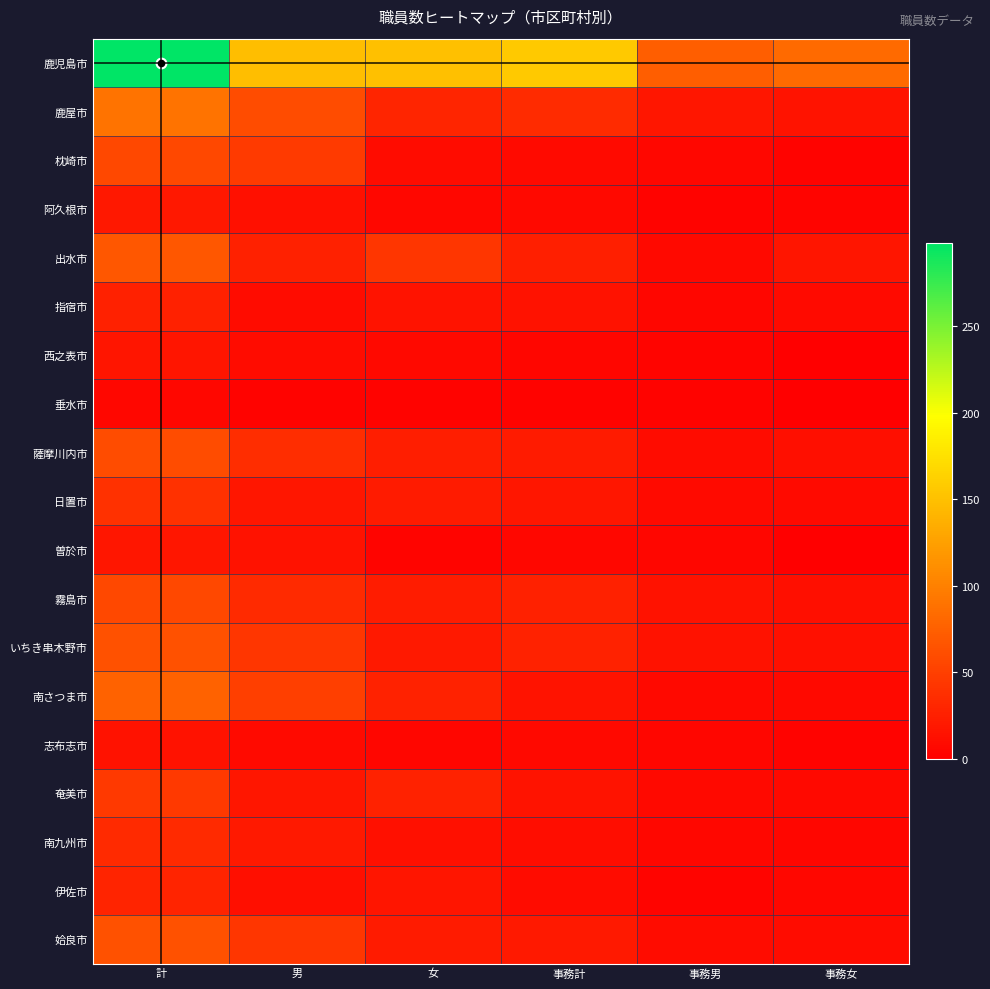

Rank the series at 男 from highest to lowest value.

鹿児島市, 鹿屋市, 南さつま市, 枕崎市, いちき串木野市, 姶良市, 薩摩川内市, 霧島市, 出水市, 南九州市, 日置市, 奄美市, 曽於市, 阿久根市, 伊佐市, 指宿市, 西之表市, 志布志市, 垂水市